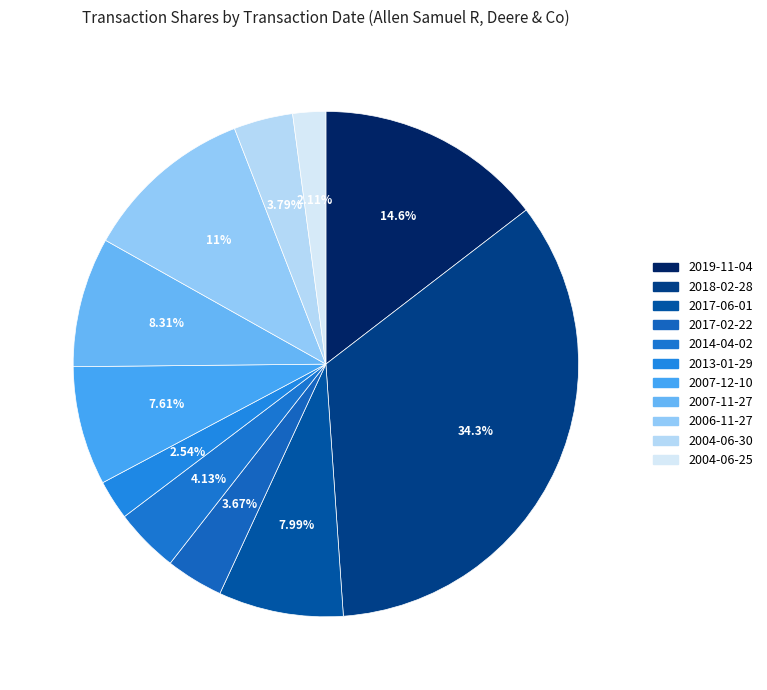

What portion of the pie excludes 2004-06-25?

97.9%